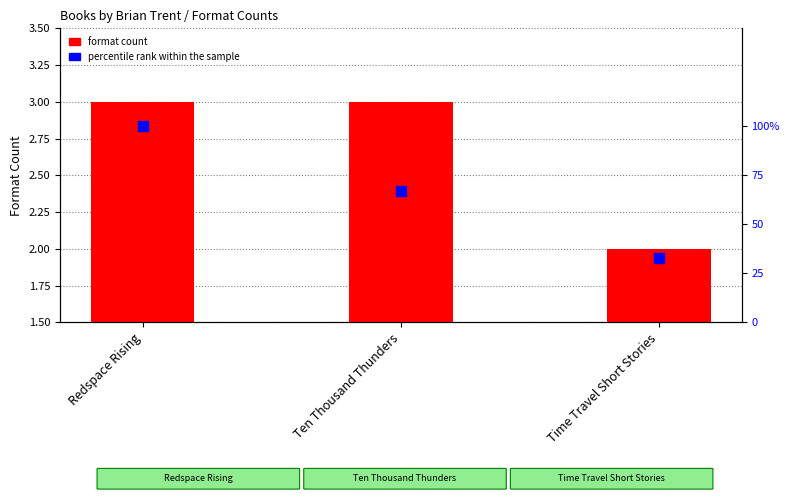

Which series has the widest spread of Y values?

percentile rank